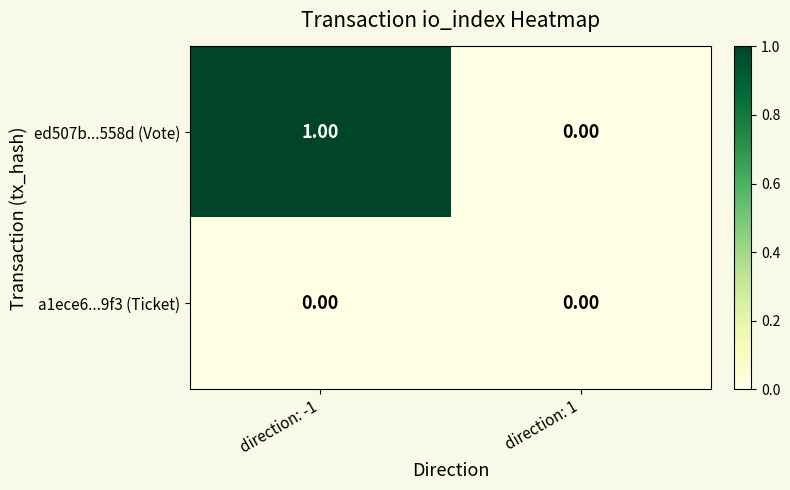

Rank the series by their average value, from lowest to highest.

a1ece6...9f3 (Ticket), ed507b...558d (Vote)